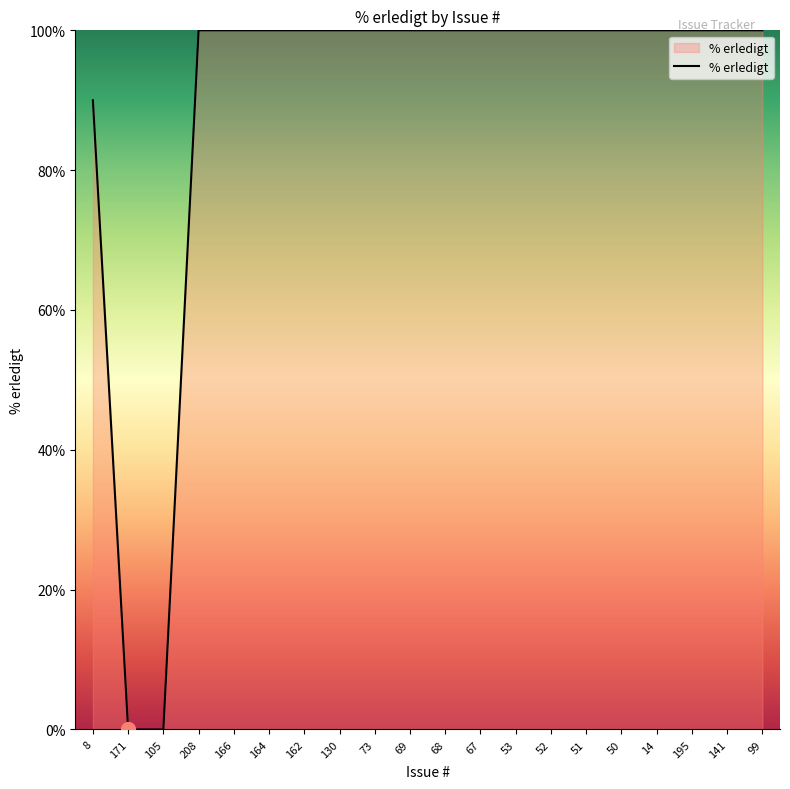

Approximately how many times larger is the value at 208 compared to 166?

1.0